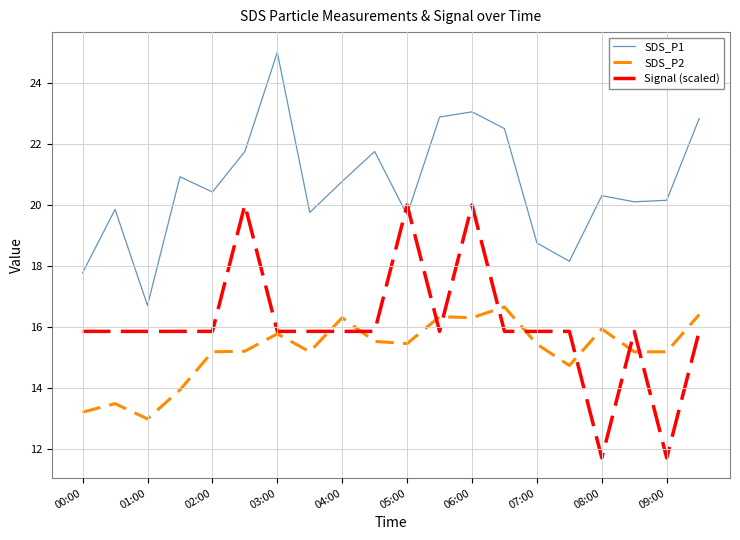

What is the maximum value shown in the chart?

25.0